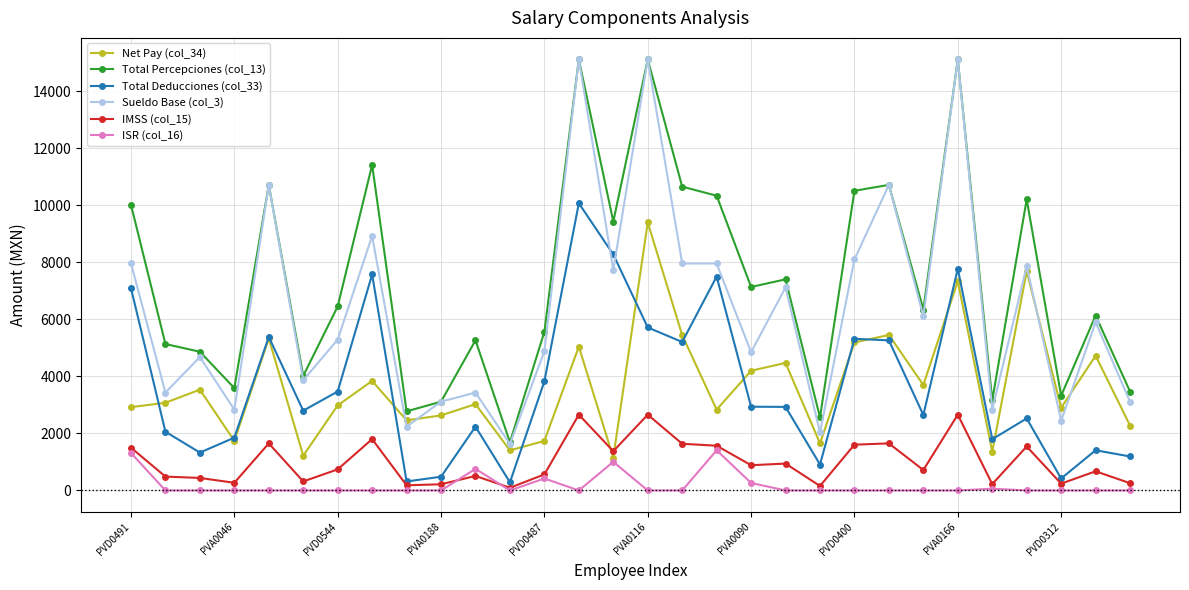

In IMSS (col_15), how many points are lower than both neighbors (excluding endpoints)?

10